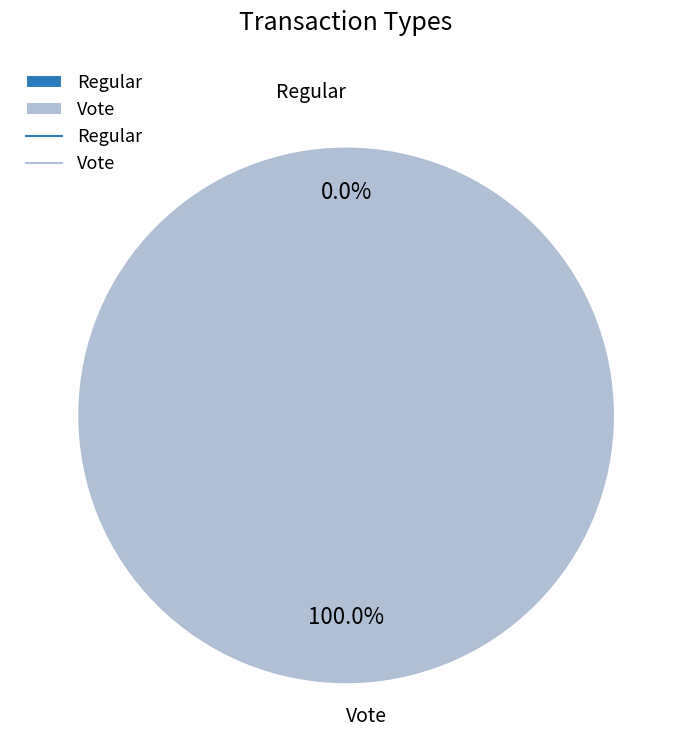

What percentage is the Vote slice, to the nearest percent?

100%